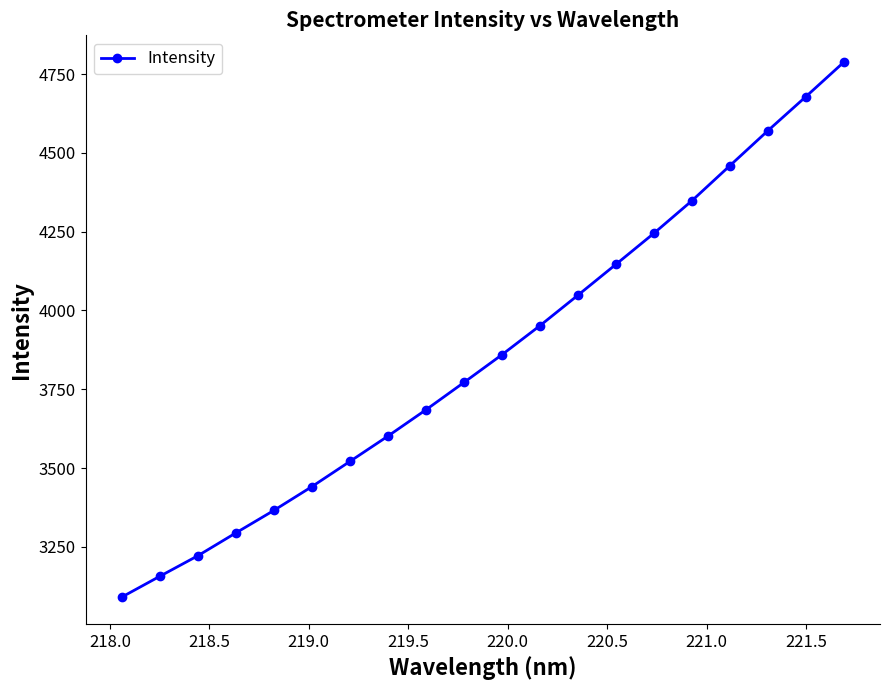

What is the minimum value shown in the chart?

3090.4